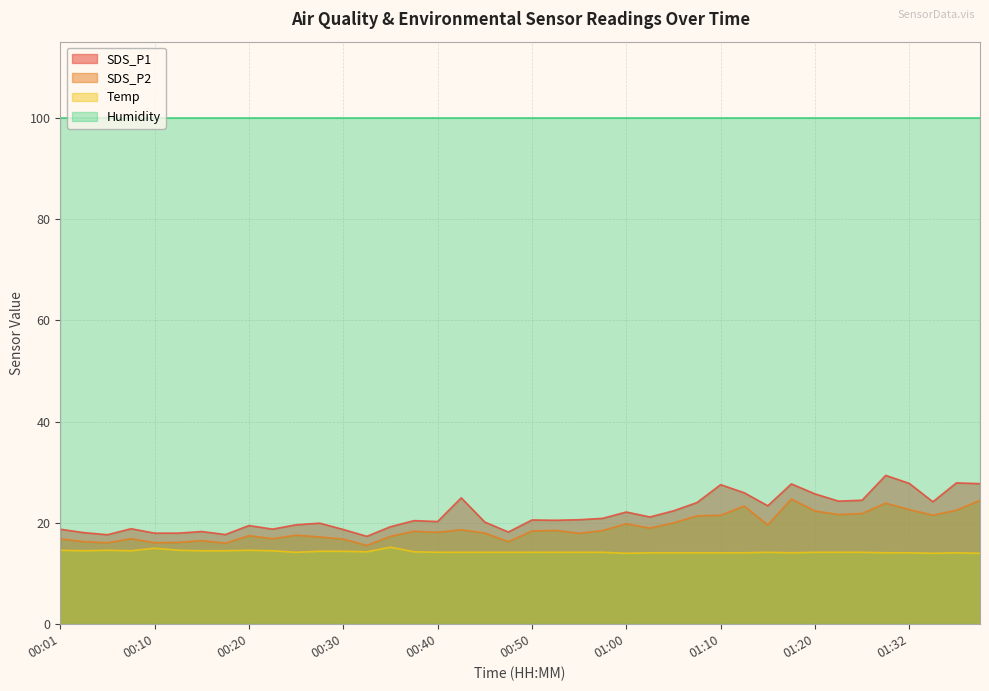

What are all the series names shown in the legend?

SDS_P1, SDS_P2, Temp, Humidity